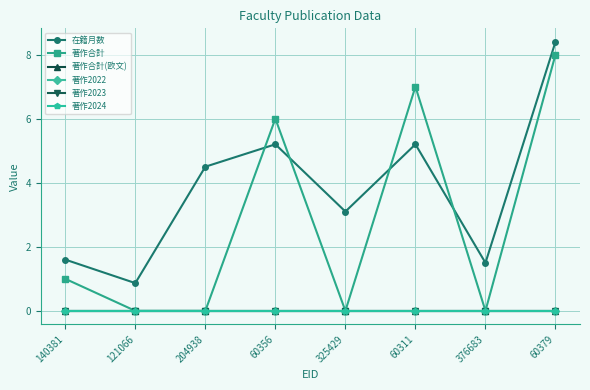

Is this an area chart (filled region under the line)?

No